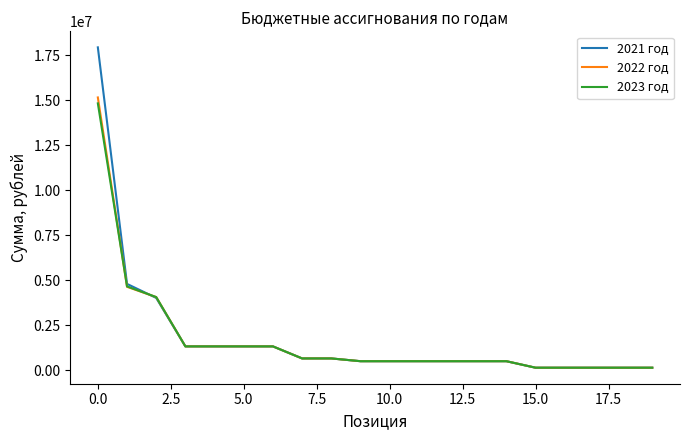

Which series has the largest range (max minus min)?

2021 год